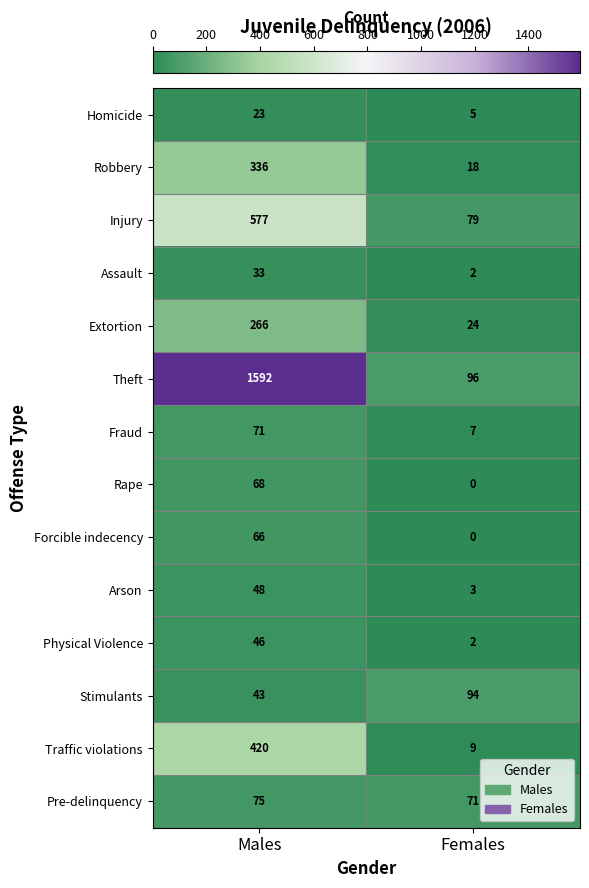

Where is Traffic violations nearest to the value 214?

Females